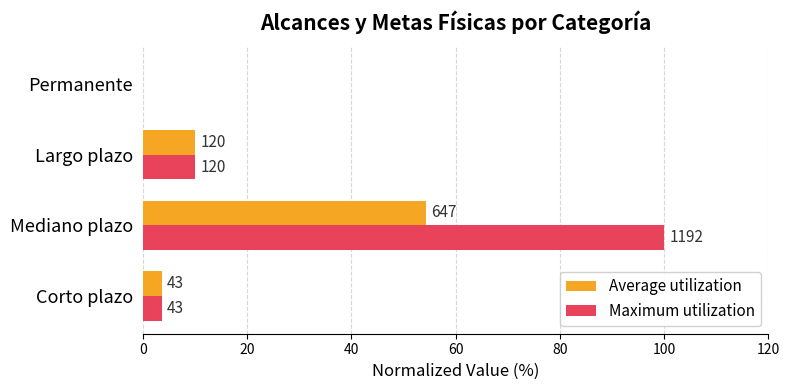

What are all the series names shown in the legend?

Average utilization, Maximum utilization